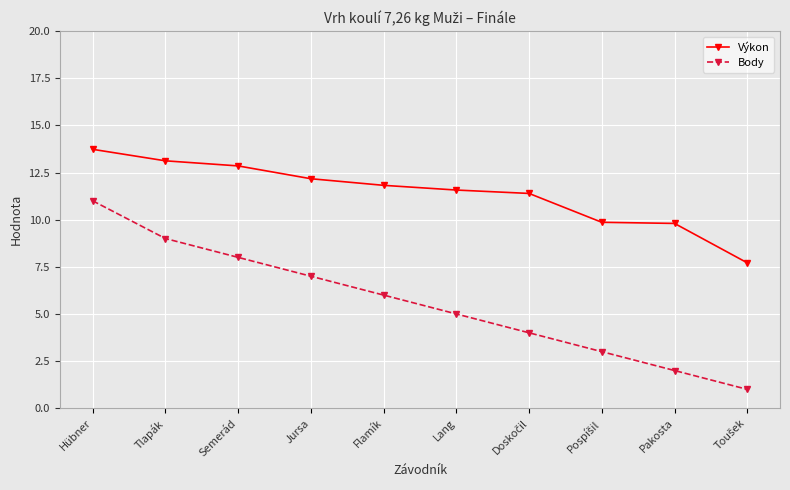

What is the difference between the maximum and second lowest values in the Výkon series?

3.9